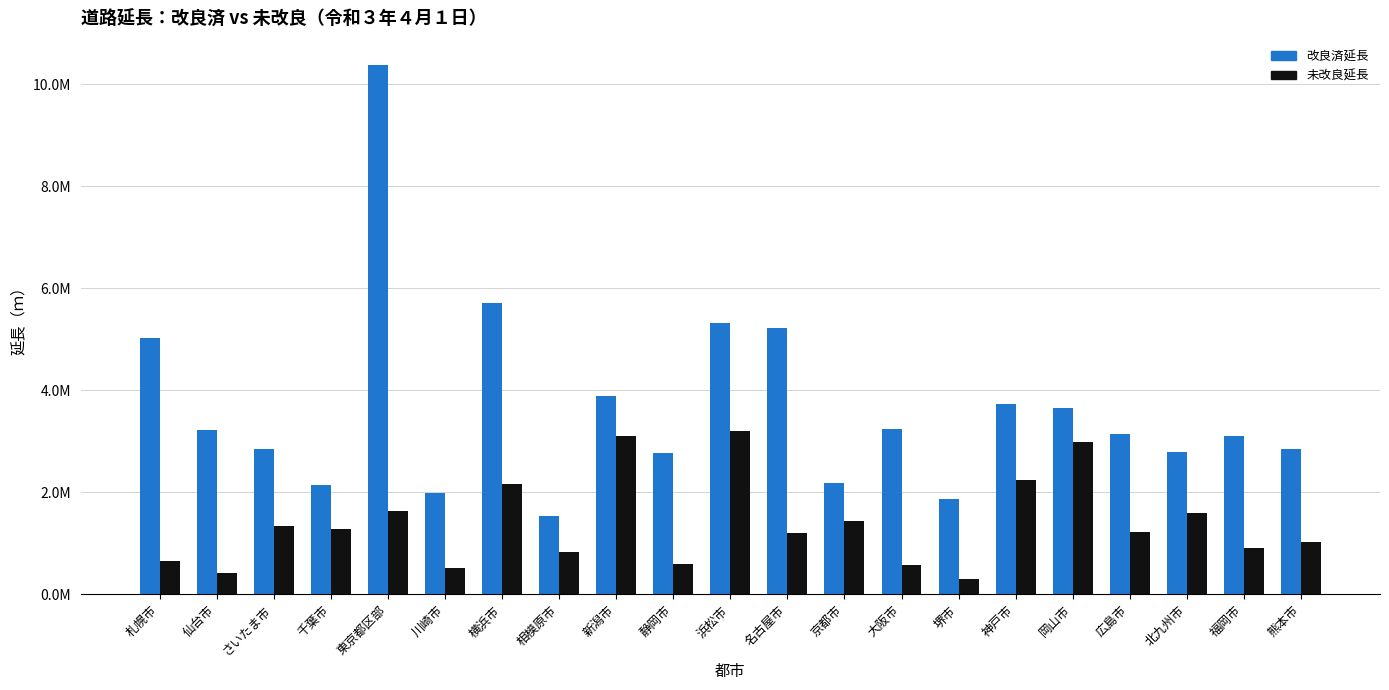

List the labels in order of 改良済延長 value, smallest first.

相模原市, 堺市, 川崎市, 千葉市, 京都市, 静岡市, 北九州市, 熊本市, さいたま市, 福岡市, 広島市, 仙台市, 大阪市, 岡山市, 神戸市, 新潟市, 札幌市, 名古屋市, 浜松市, 横浜市, 東京都区部